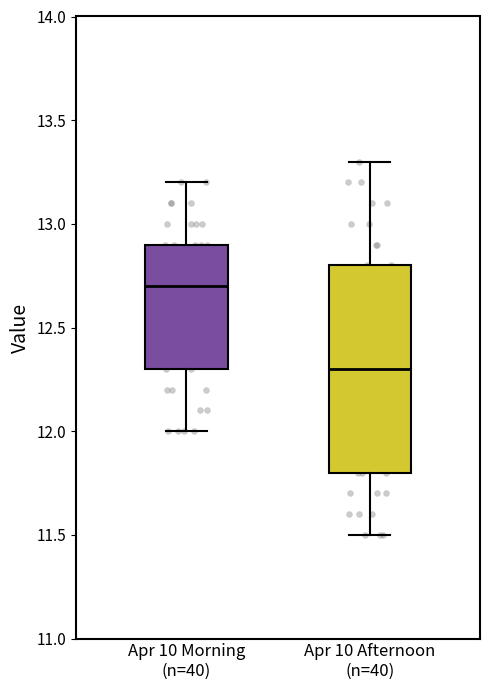

Which box is the tallest, from its lower edge to its upper edge?

Apr 10 Afternoon (n=40)